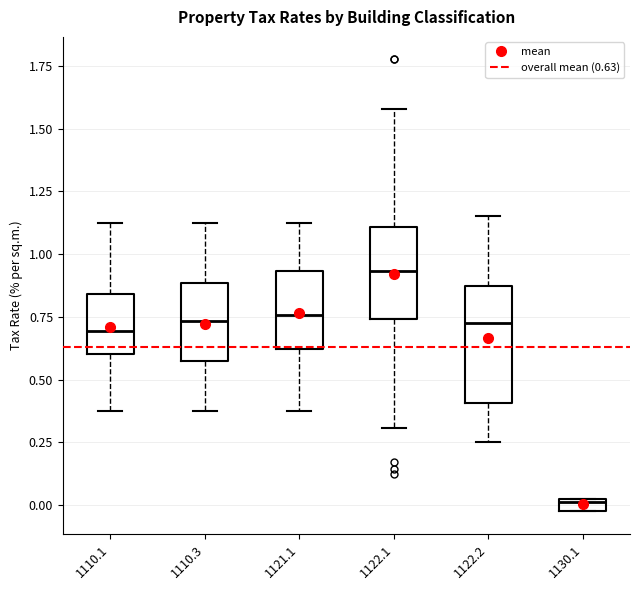

Which box has the highest median line?

1122.1